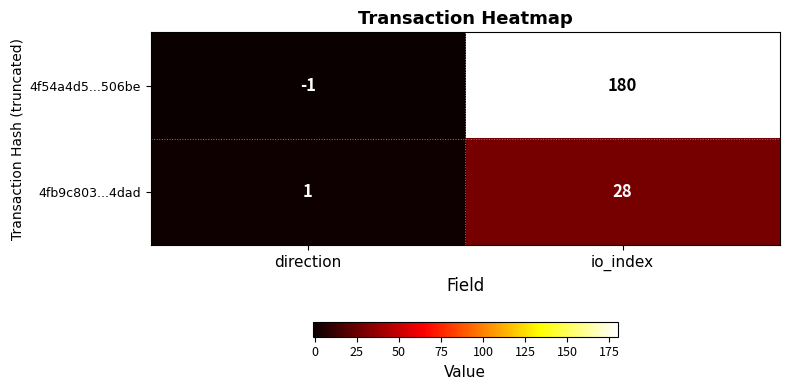

Which category has the highest value in the 4fb9c803...4dad series?

io_index